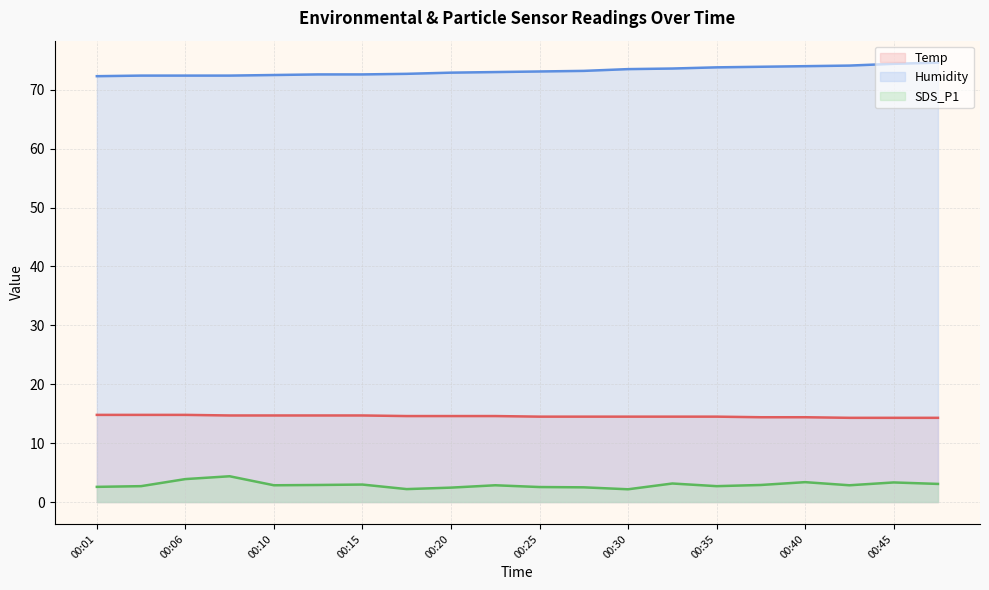

What is the smallest value displayed?

2.2